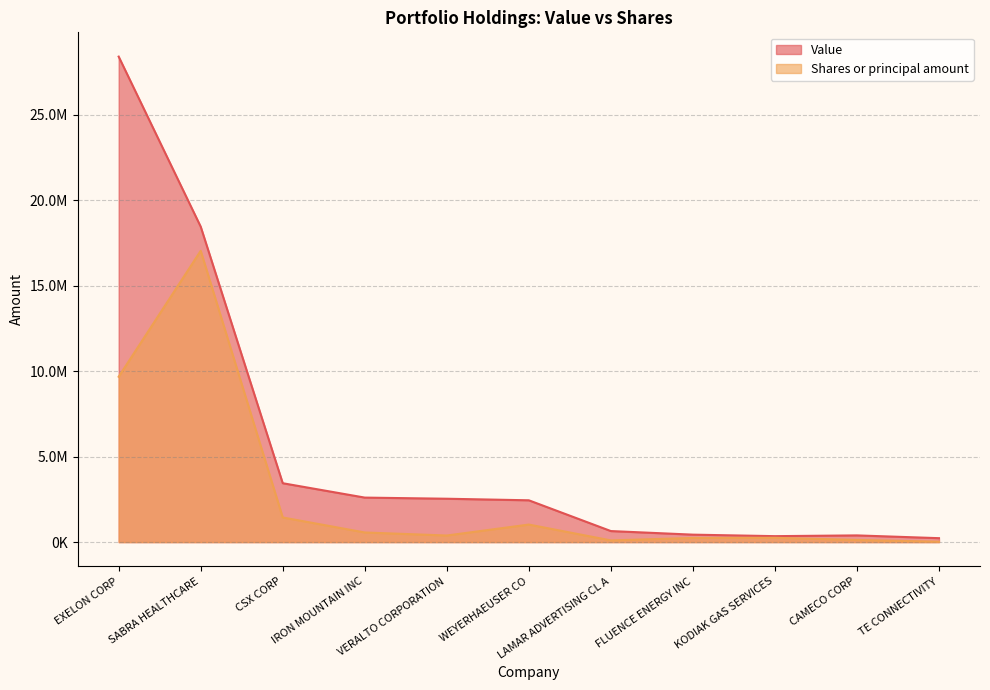

Reading left to right, what are all the values shown in this chart?

Value: EXELON CORP=28390531.0	SABRA HEALTHCARE=18445966.0	CSX CORP=3444000.0	IRON MOUNTAIN INC=2603316.0	VERALTO CORPORATION=2536800.0	WEYERHAEUSER CO=2445442.0	LAMAR ADVERTISING CL A=646058.0	FLUENCE ENERGY INC=436465.0	KODIAK GAS SERVICES=348660.0	CAMECO CORP=392555.0	TE CONNECTIVITY=230631.0
Shares or principal amount: EXELON CORP=9671253.6	SABRA HEALTHCARE=17034318.6	CSX CORP=1441797.2	IRON MOUNTAIN INC=563716.9	VERALTO CORPORATION=386195.7	WEYERHAEUSER CO=1026765.6	LAMAR ADVERTISING CL A=99638.5	FLUENCE ENERGY INC=244397.5	KODIAK GAS SERVICES=251027.2	CAMECO CORP=127483.2	TE CONNECTIVITY=24034.2